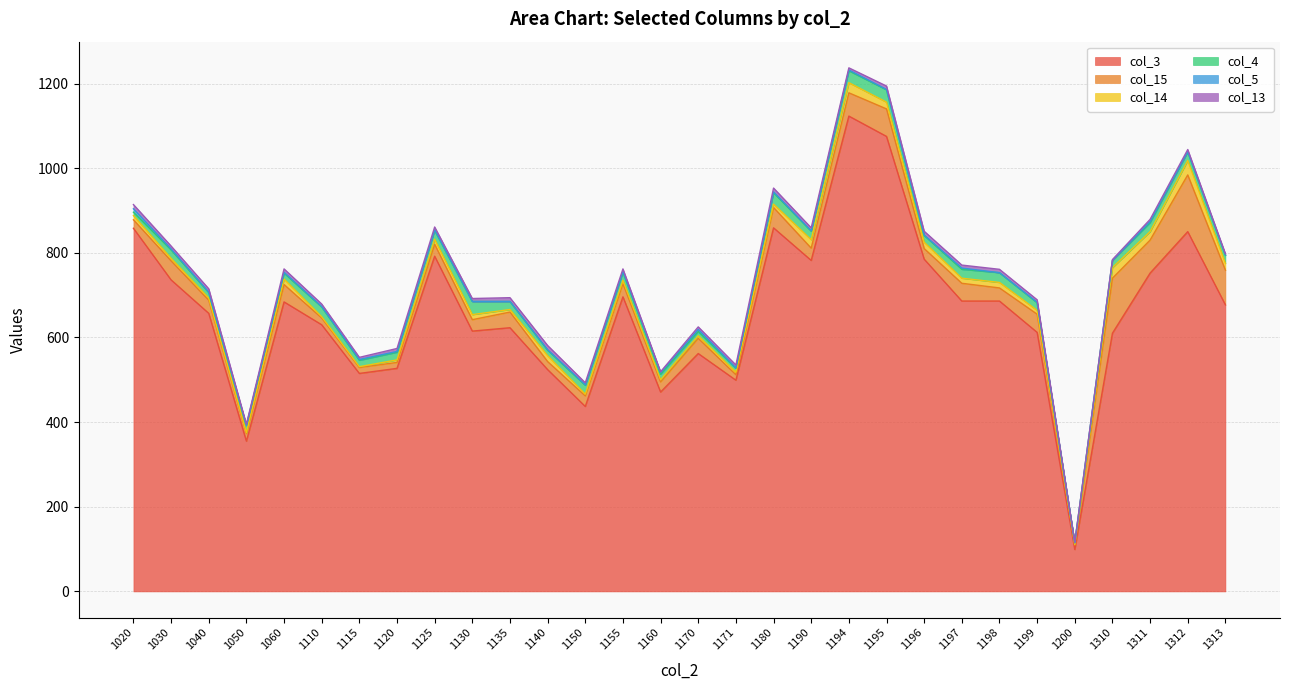

Rank the series by their maximum value, from lowest to highest.

col_5, col_13, col_4, col_14, col_15, col_3